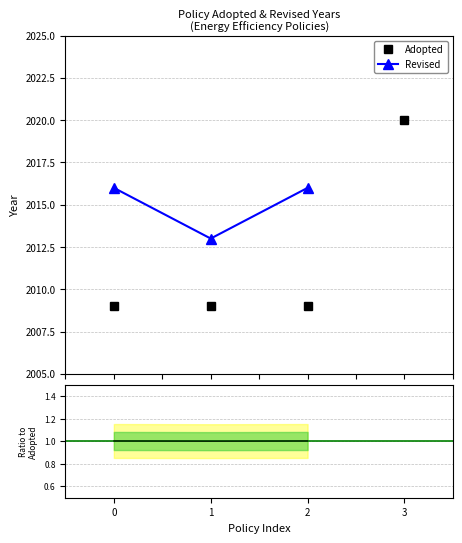

True or false: the data has more than 2 interior local peaks.

False